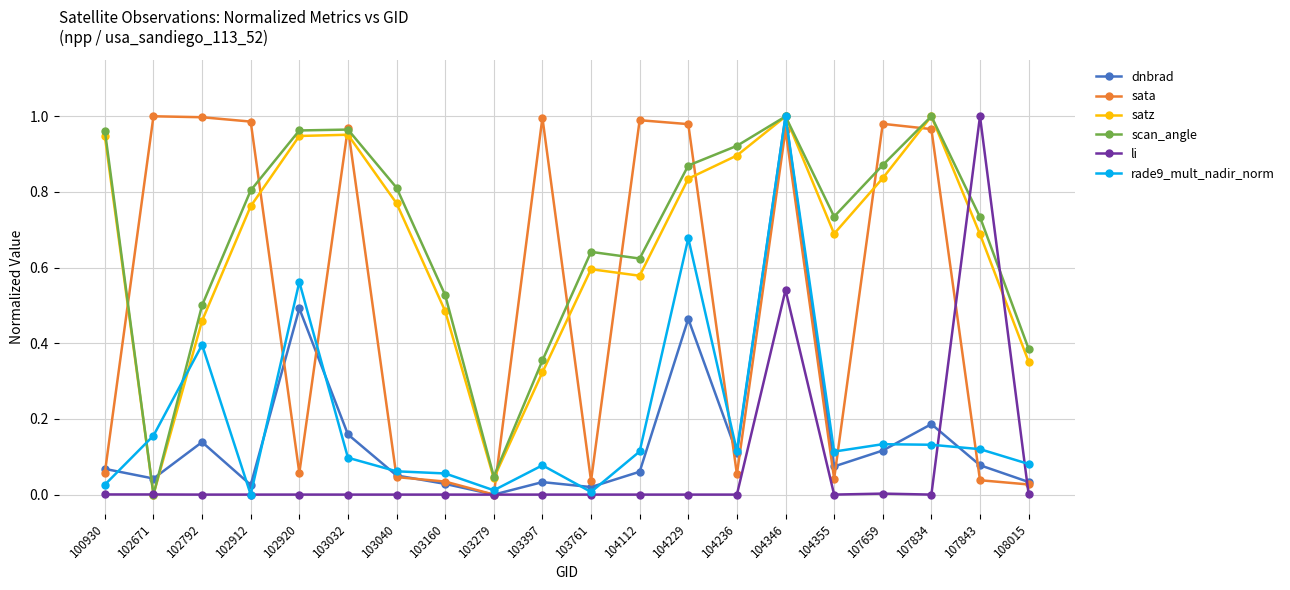

True or false: dnbrad and scan_angle intersect in this chart.

True